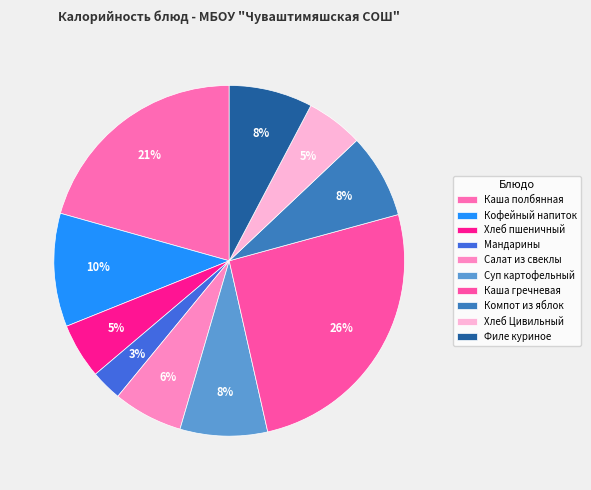

What portion of the pie excludes Суп картофельный?

91.9%